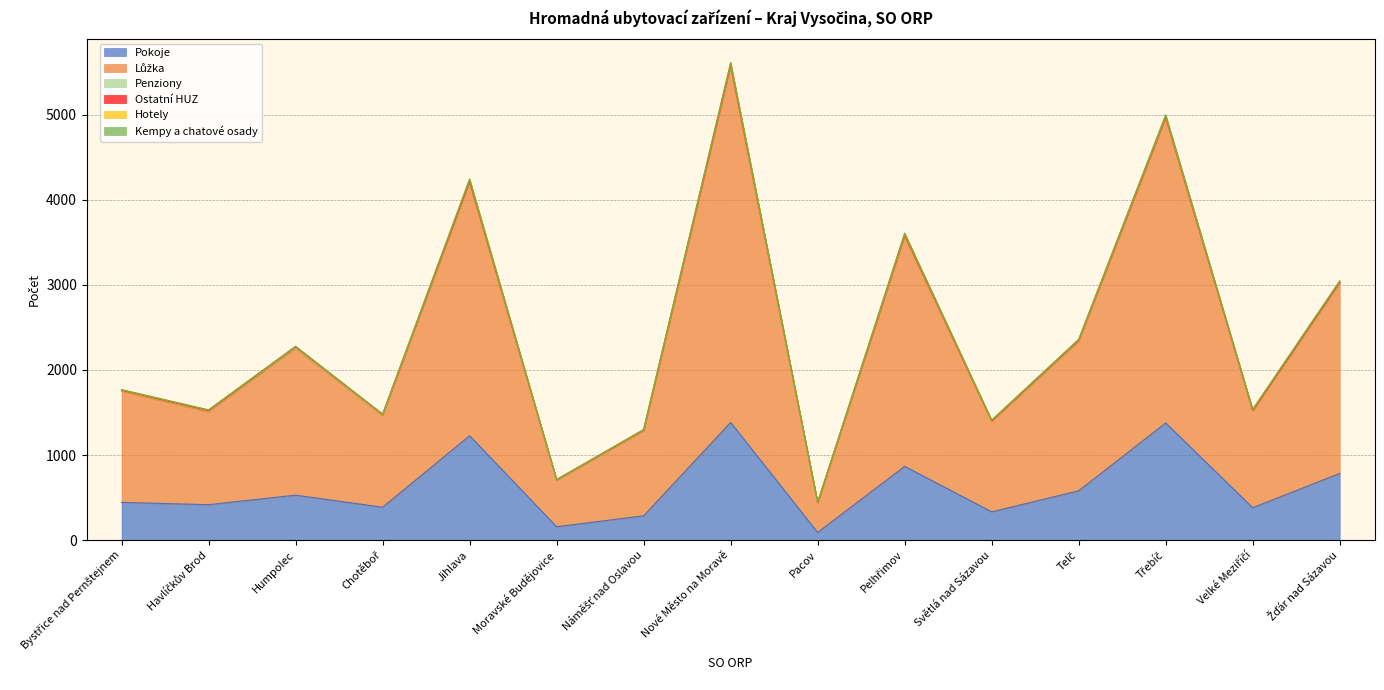

Where is the first local maximum for Pokoje?

Humpolec